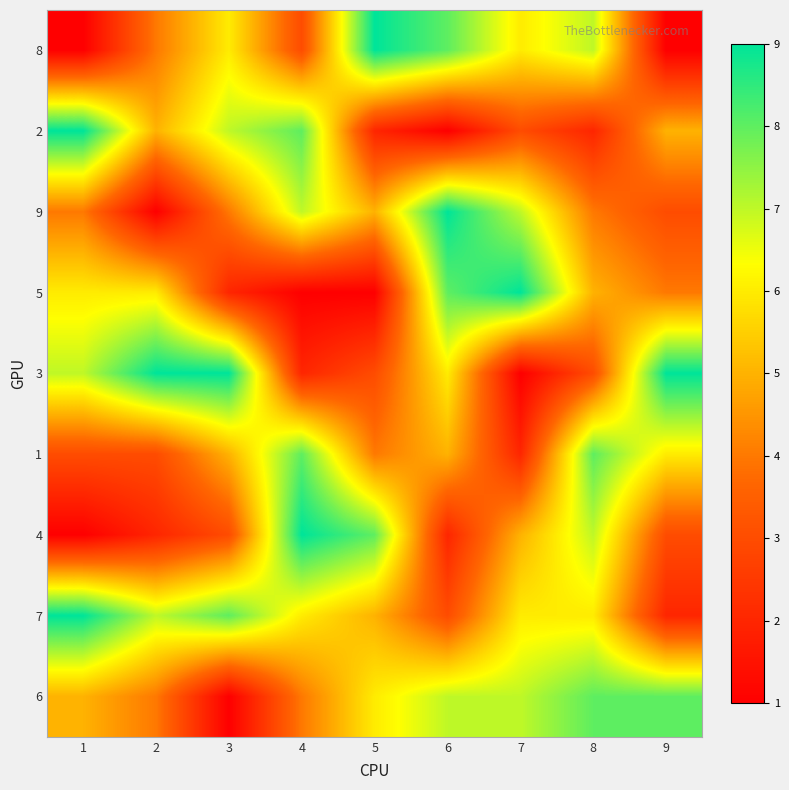

At how many categories does at least one series exceed 6?

9